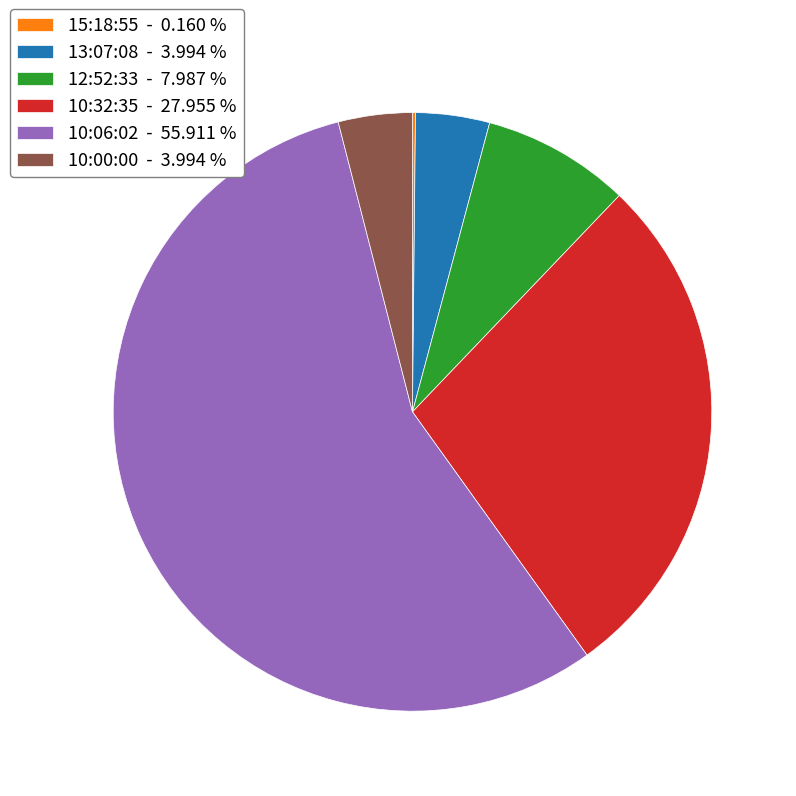

Does any single category account for the majority?

Yes